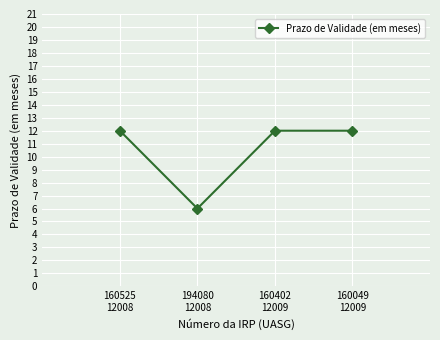

Reading left to right, transcribe all the data shown in this chart.

160525
12008=12	194080
12008=6	160402
12009=12	160049
12009=12